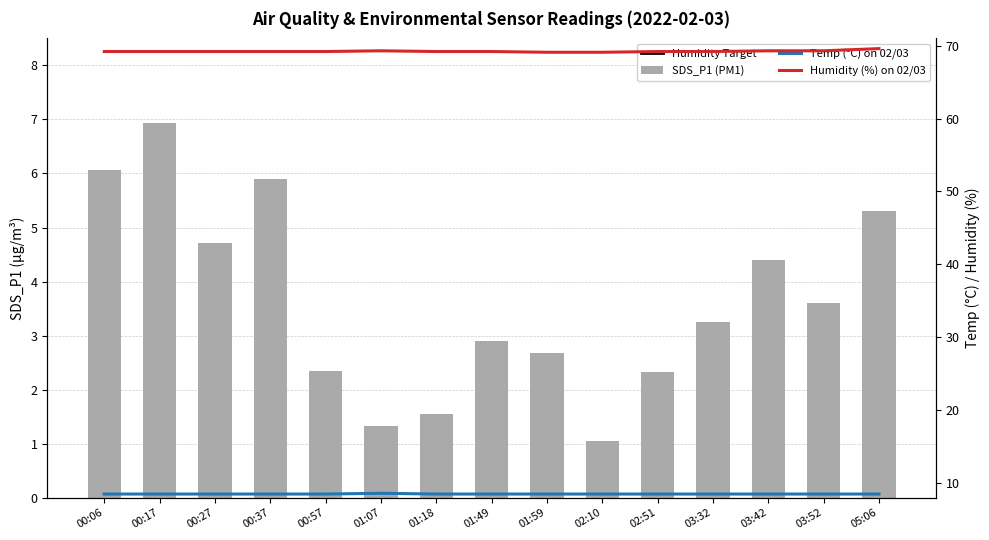

What is the total value across all series at 00:17?

84.6